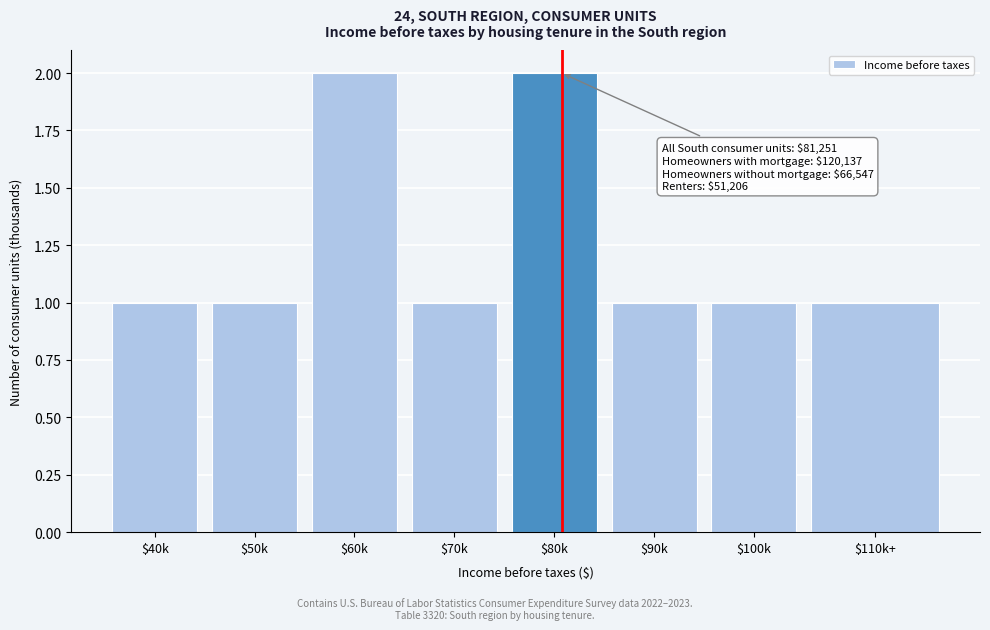

Reading right to left, extract all data points from this chart.

1	1	1	2	1	2	1	1